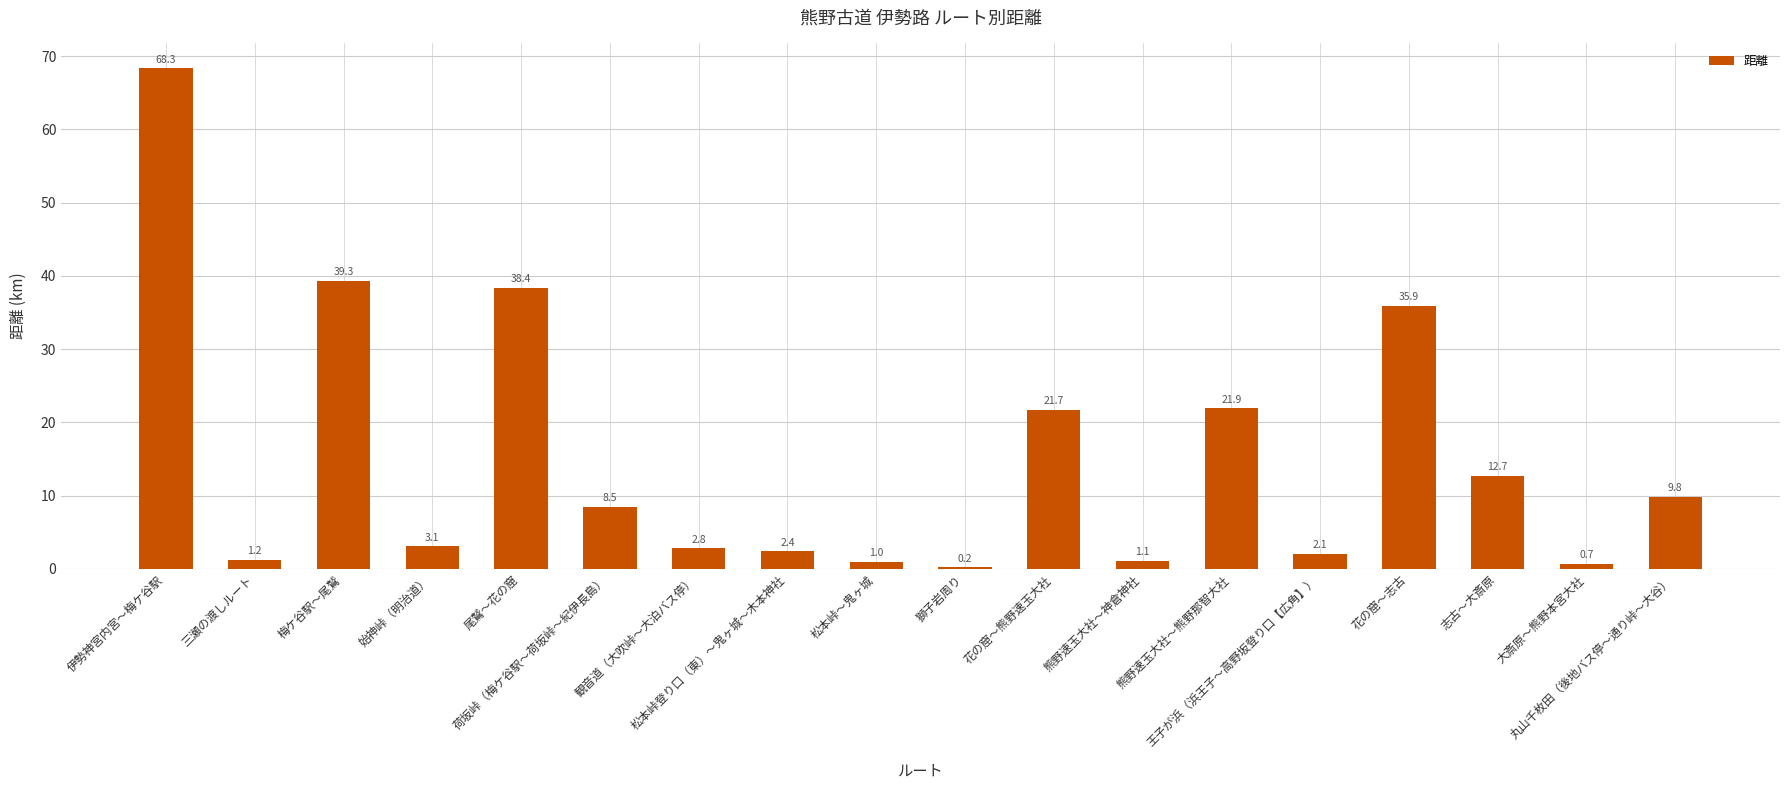

Reading left to right, transcribe all the data shown in this chart.

伊勢神宮内宮～梅ケ谷駅=68.3	三瀬の渡しルート=1.2	梅ケ谷駅～尾鷲=39.3	始神峠（明治道）=3.1	尾鷲～花の窟=38.4	荷坂峠（梅ケ谷駅～荷坂峠～紀伊長島）=8.5	観音道（大吹峠～大泊バス停）=2.8	松本峠登り口（東）～鬼ヶ城～木本神社=2.4	松本峠～鬼ヶ城=1.0	獅子岩周り=0.2	花の窟～熊野速玉大社=21.7	熊野速玉大社～神倉神社=1.1	熊野速玉大社～熊野那智大社=21.9	王子が浜（浜王子～高野坂登り口【広角】）=2.1	花の窟～志古=35.9	志古～大斎原=12.7	大斎原～熊野本宮大社=0.7	丸山千枚田（後地バス停～通り峠～大谷）=9.8